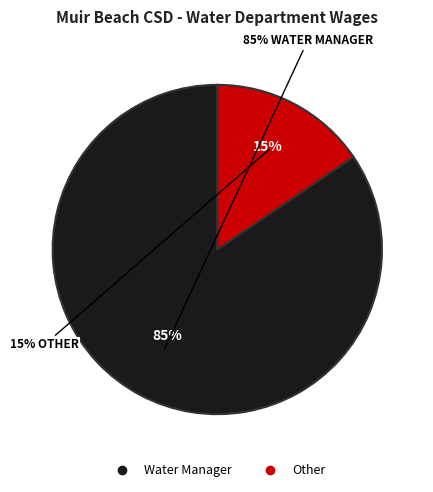

Which slice is the largest?

Water Manager